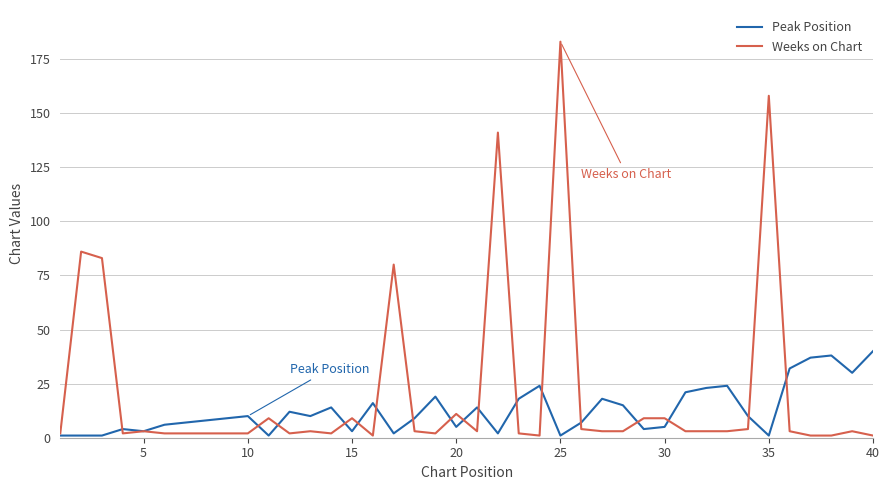

Which series has the widest spread of values?

Weeks on Chart